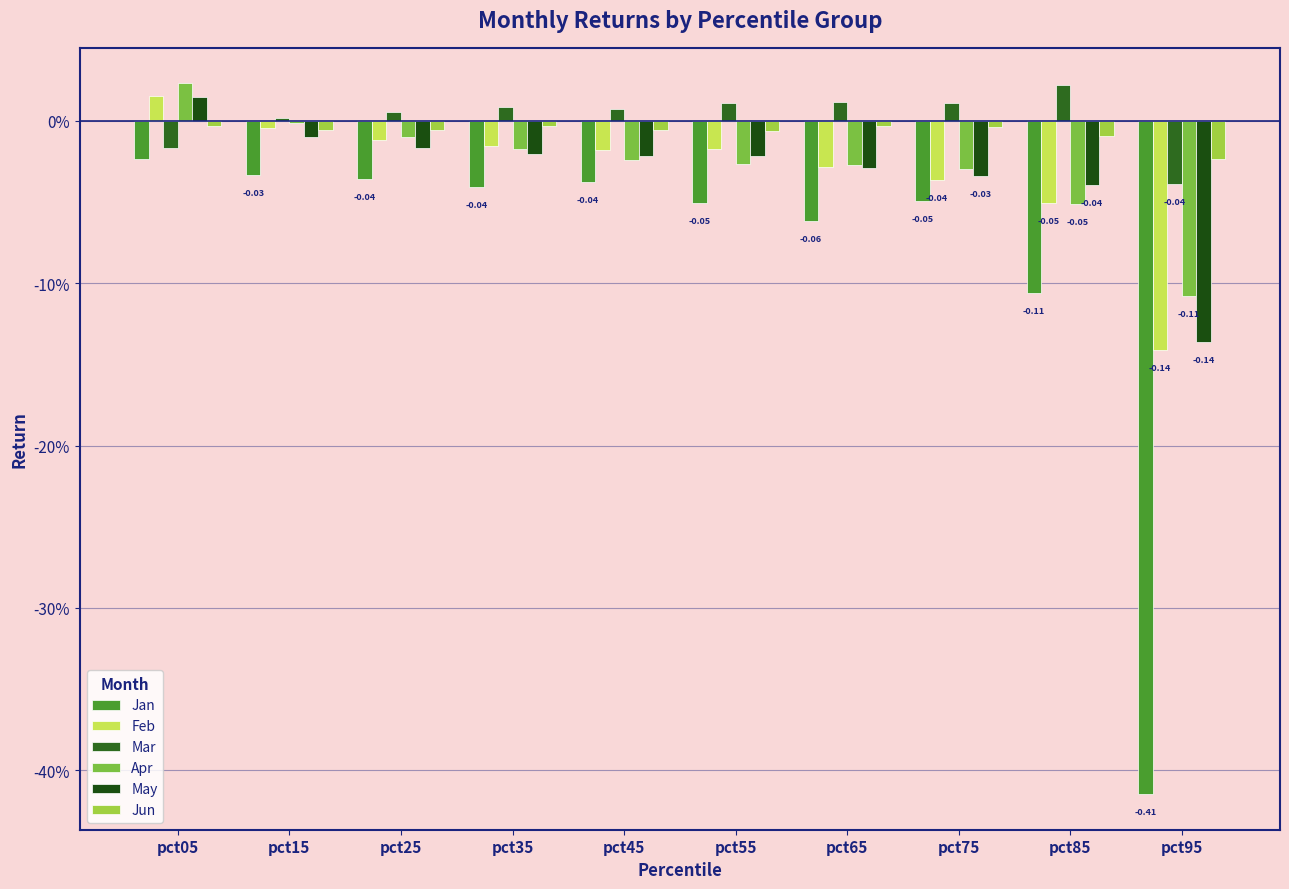

What is the sum of the Feb values at pct15 and pct85?

-0.1